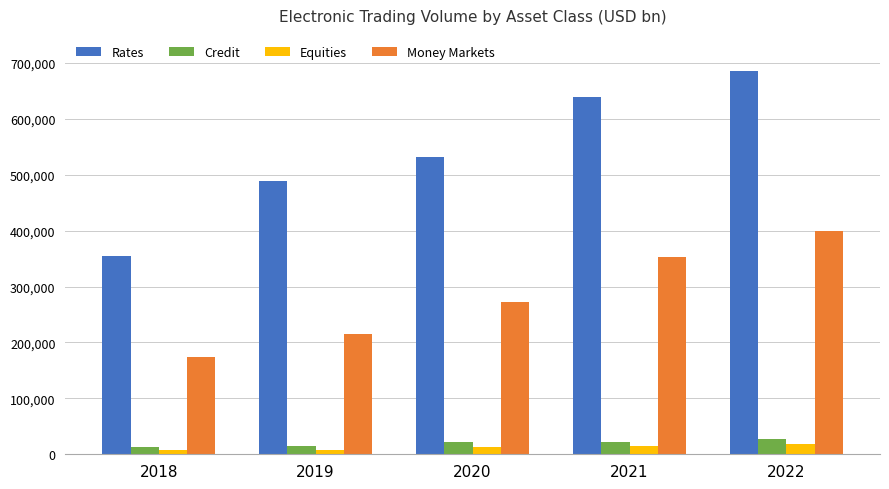

What are all the series names shown in the legend?

Rates, Credit, Equities, Money Markets